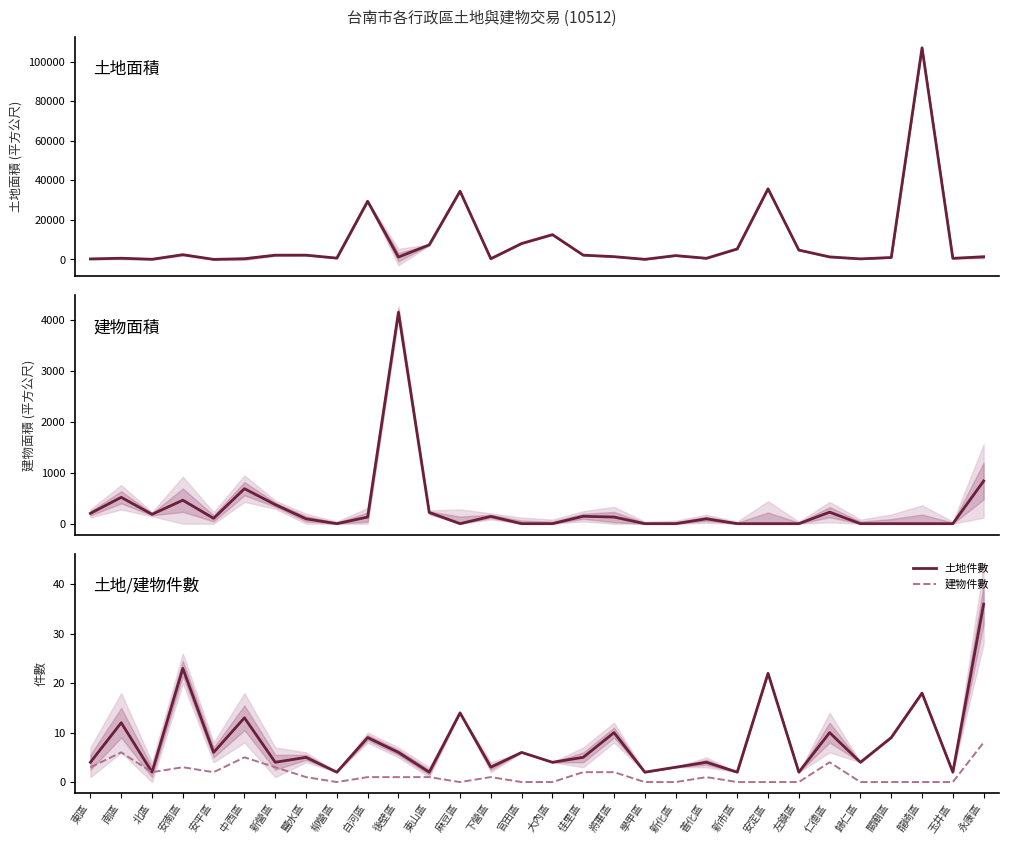

Rank the series by their maximum value, from lowest to highest.

建物件數, 土地件數, 建物面積, 土地面積